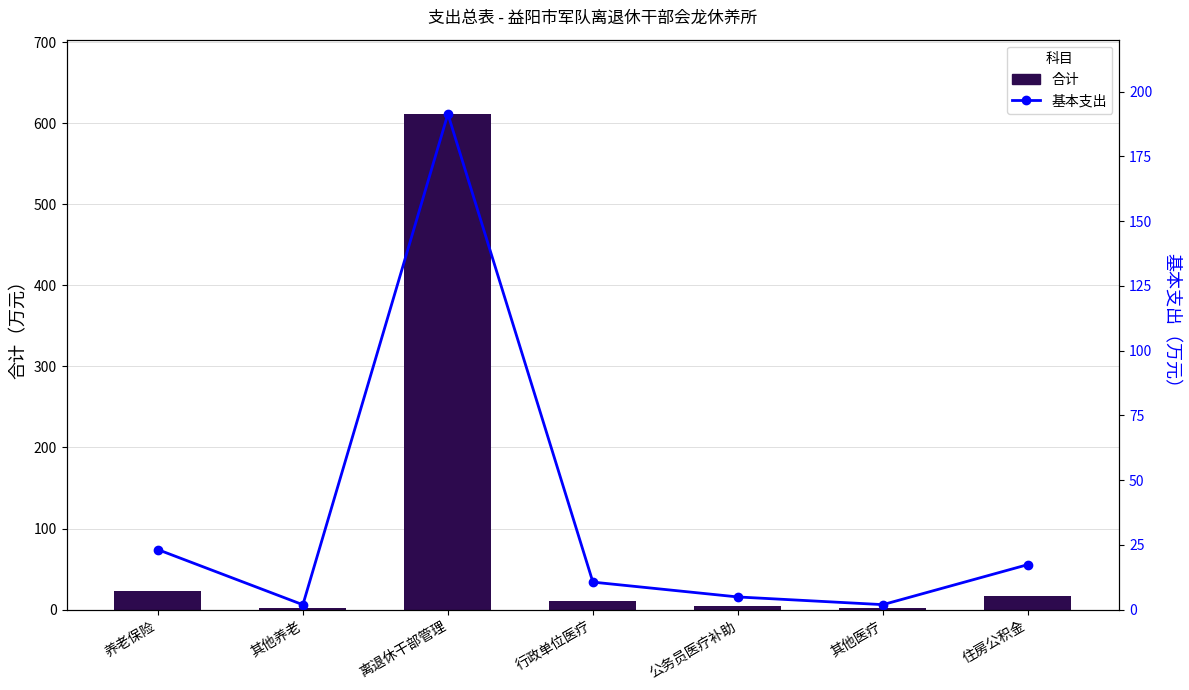

Is it true that 合计 equals 1.9 at 其他医疗?

True